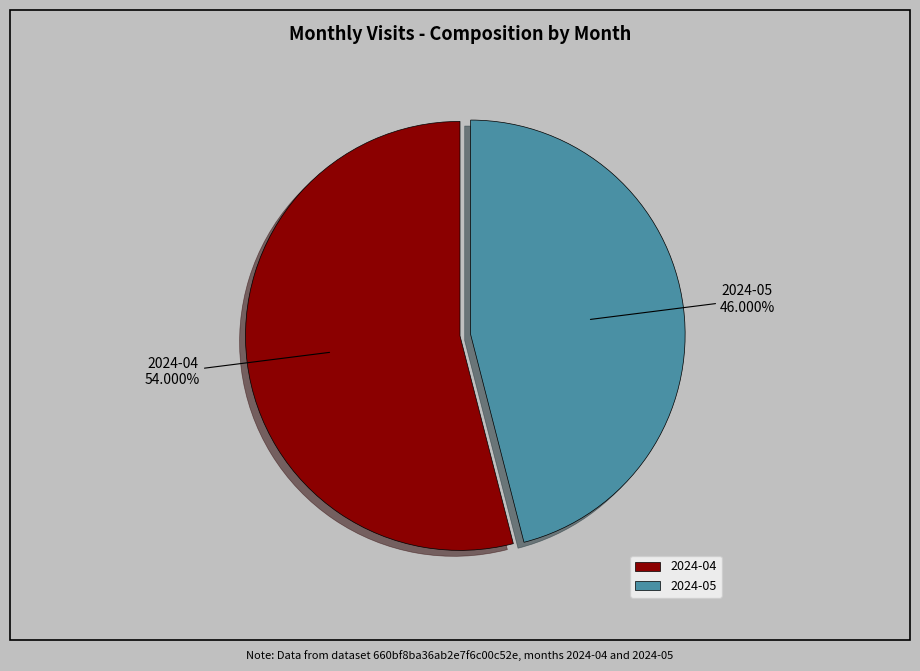

Does 2024-05 represent more than half of the total?

No